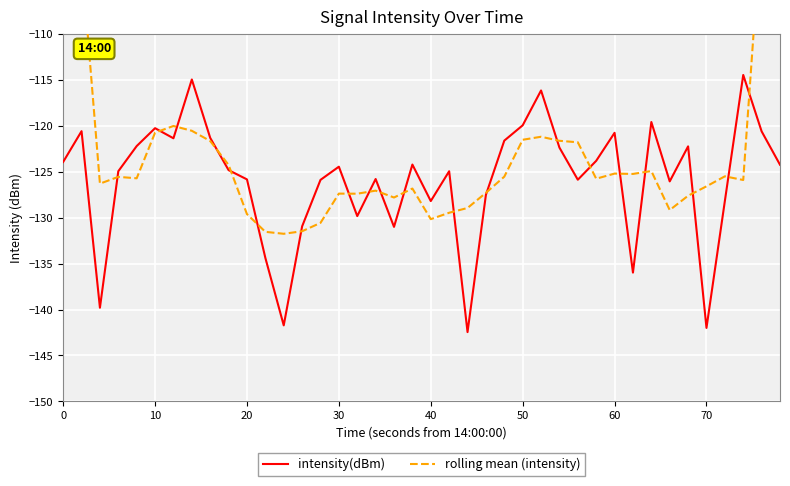

True or false: intensity(dBm) has a value of -69.4 at 30.

False